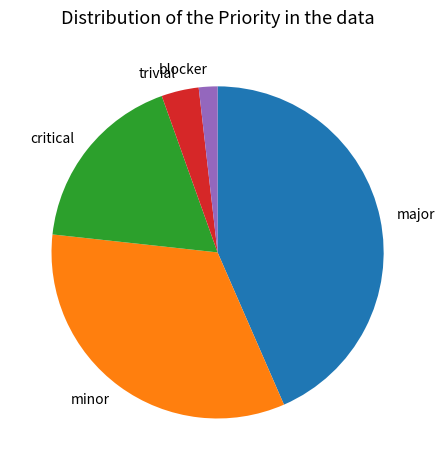

True or false: trivial accounts for 4% of the total.

True